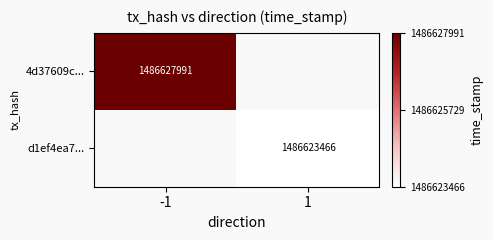

What is the total value across all series at -1?

1